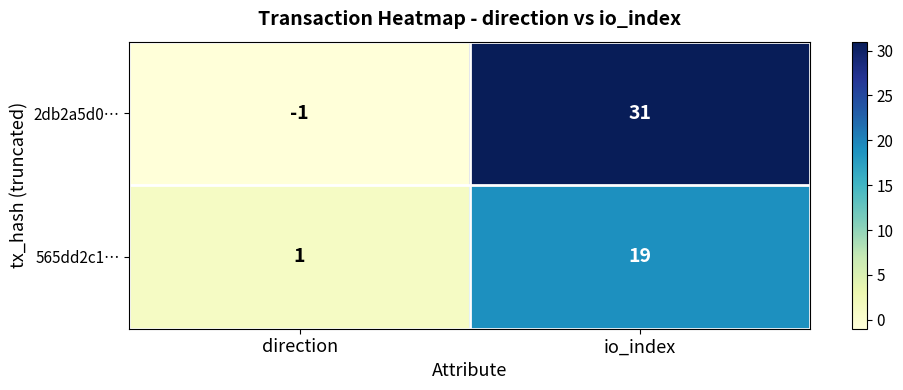

List the series in order of their peak value, highest first.

2db2a5d0…, 565dd2c1…